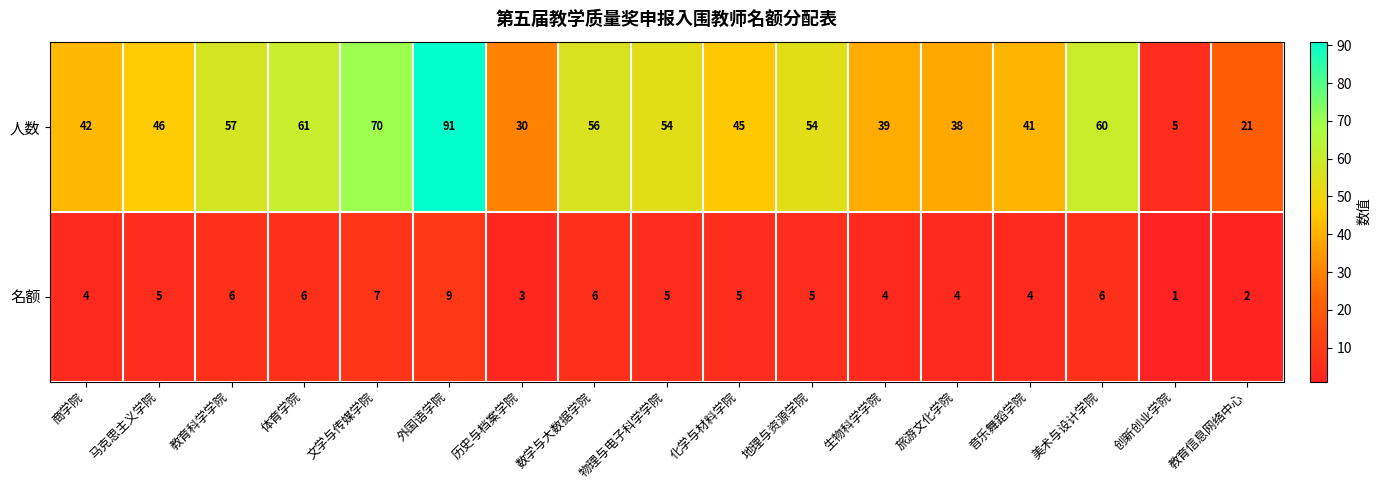

What is the total value across all series at 数学与大数据学院?

62